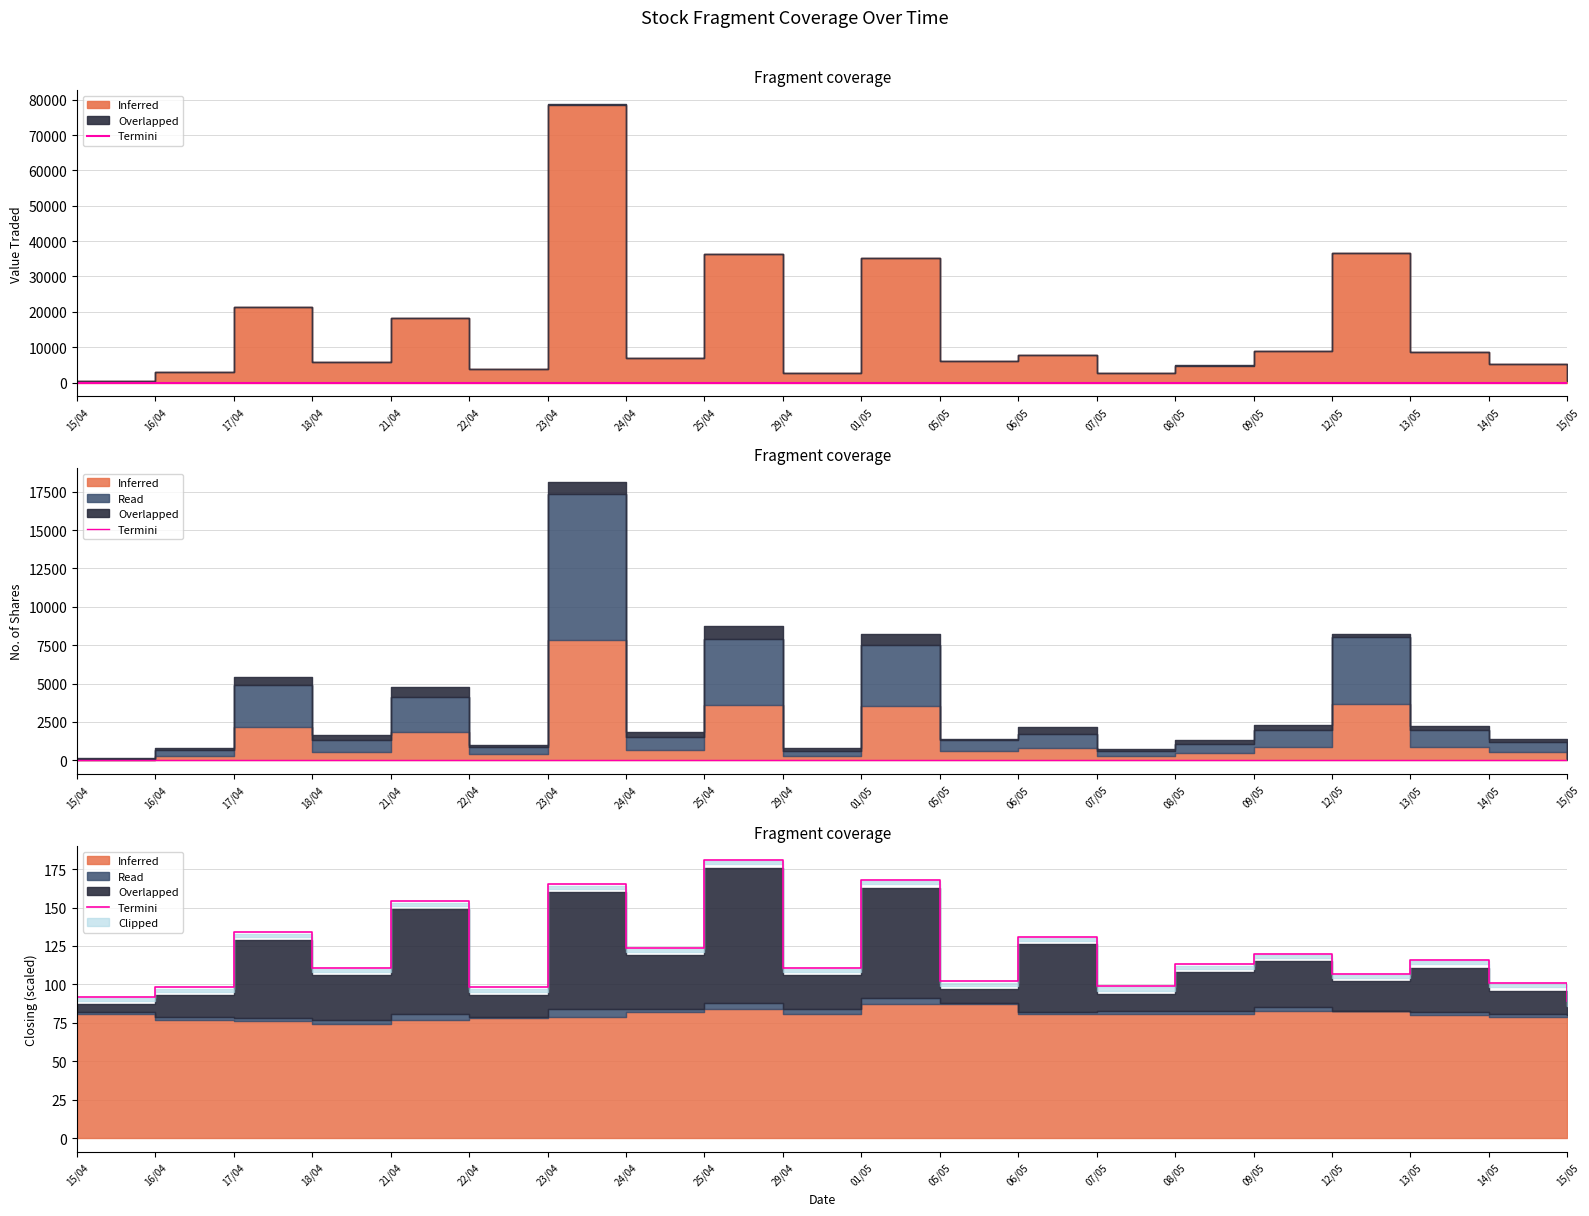

What is the sum of all values?

2414